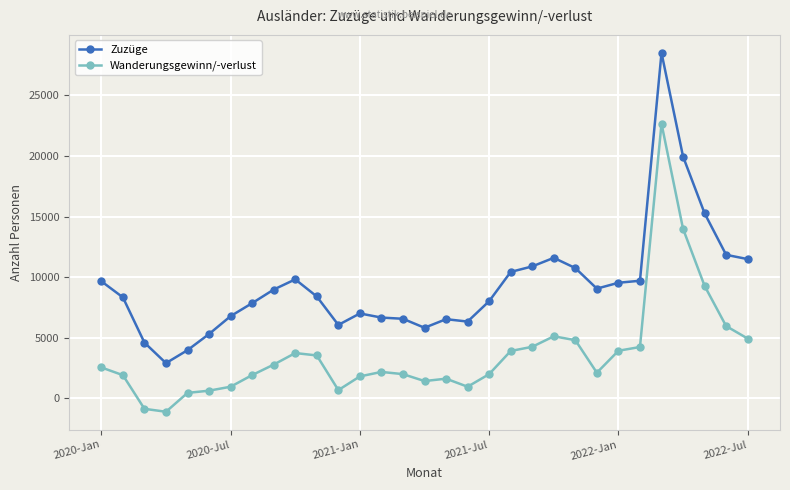

List the series in order of their peak value, highest first.

Zuzüge, Wanderungsgewinn/-verlust